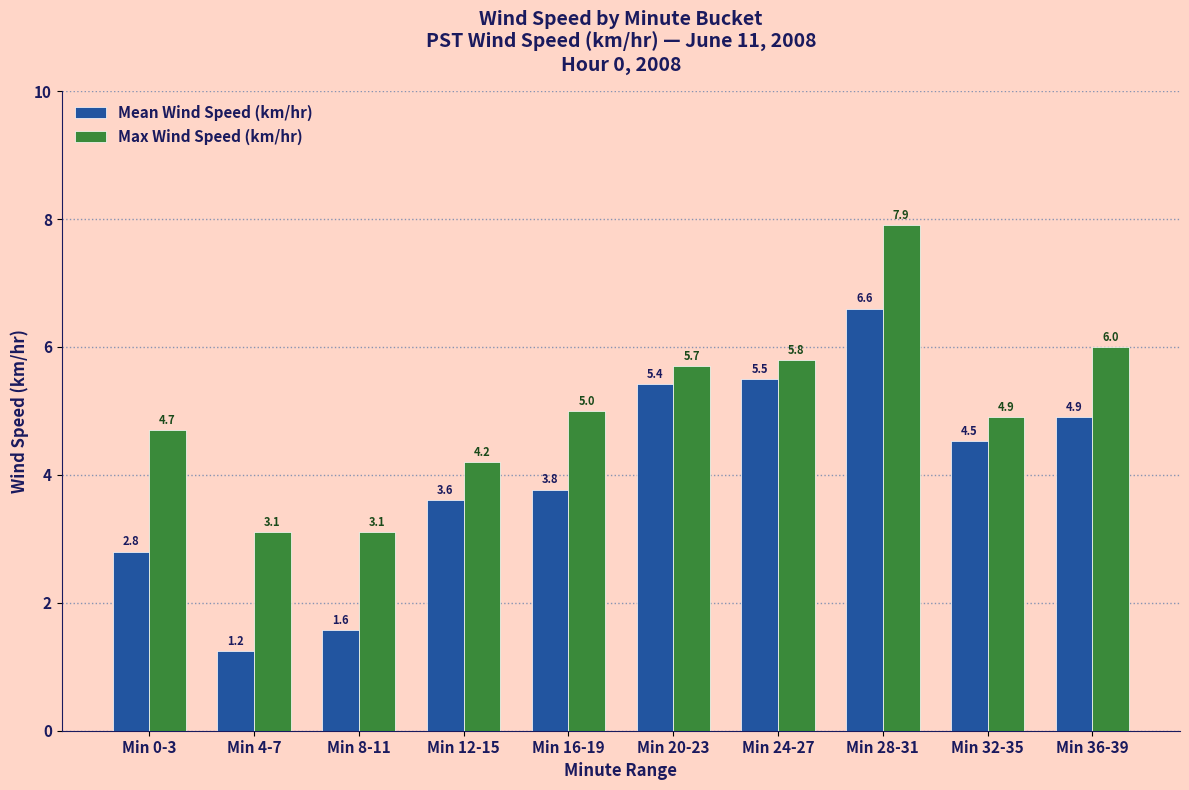

What is the value of the Mean Wind Speed (km/hr) bar at the 4th from the left?

3.6